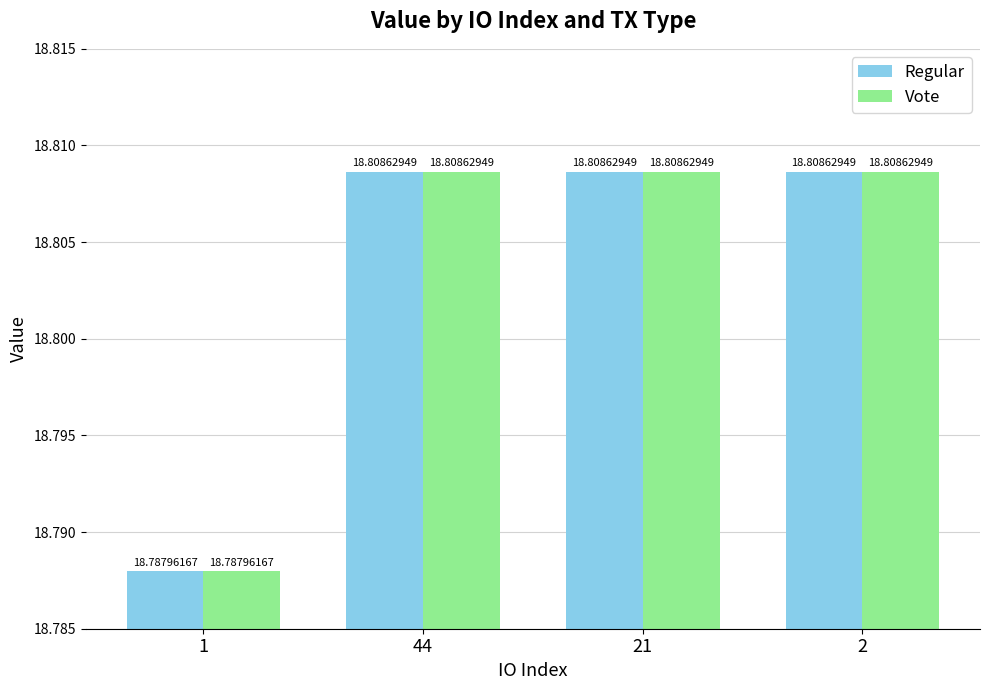

Reading right to left, transcribe all the data shown in this chart.

Regular: 2=18.8	21=18.8	44=18.8	1=18.8
Vote: 2=18.8	21=18.8	44=18.8	1=18.8